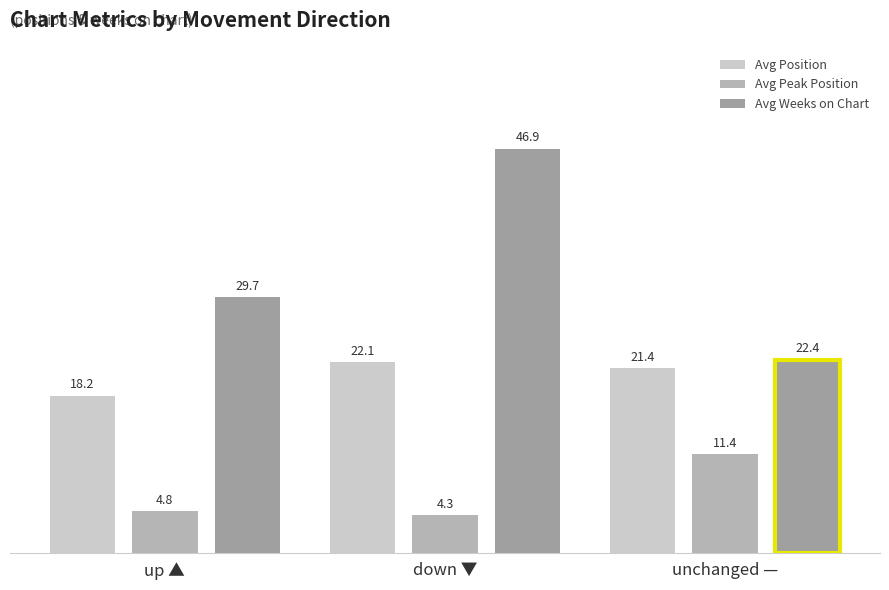

Which series has the largest range (max minus min)?

Avg Weeks on Chart